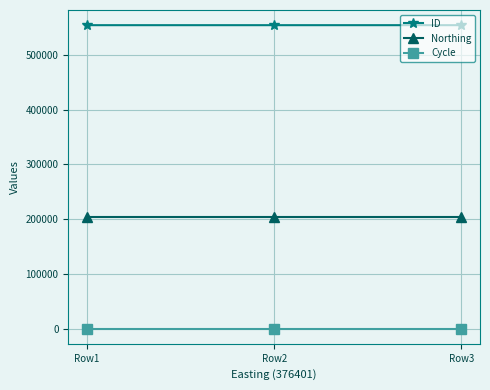

List the series in order of their overall mean, highest first.

ID, Northing, Cycle